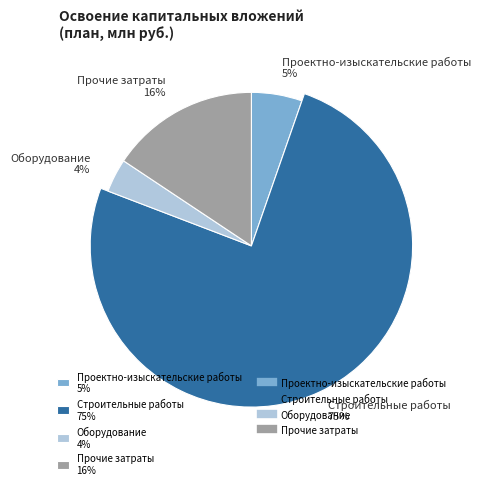

To the nearest percent, what is the difference between the largest and smallest slice percentages?

72%